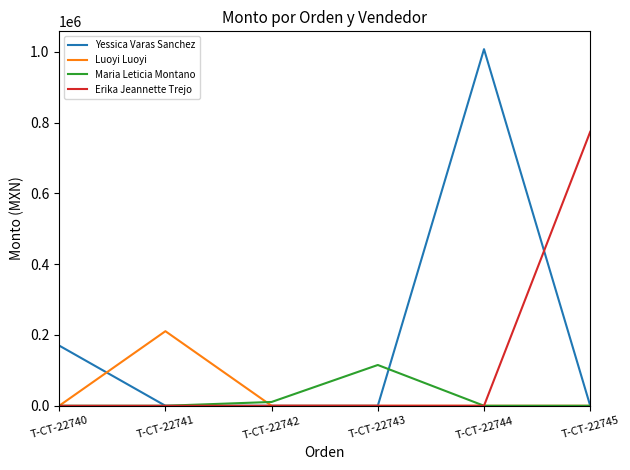

Which label corresponds to the largest value in the chart?

T-CT-22744